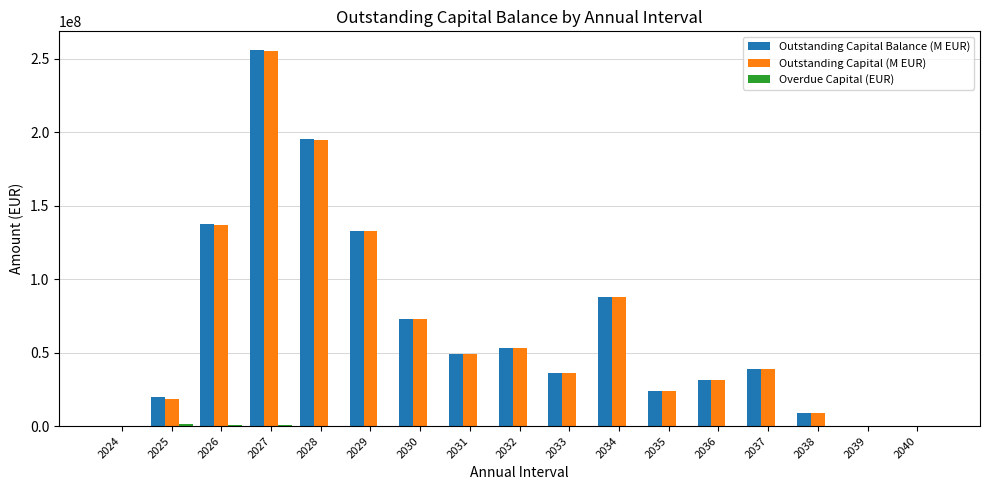

At which category is the sum across all series the highest?

2027